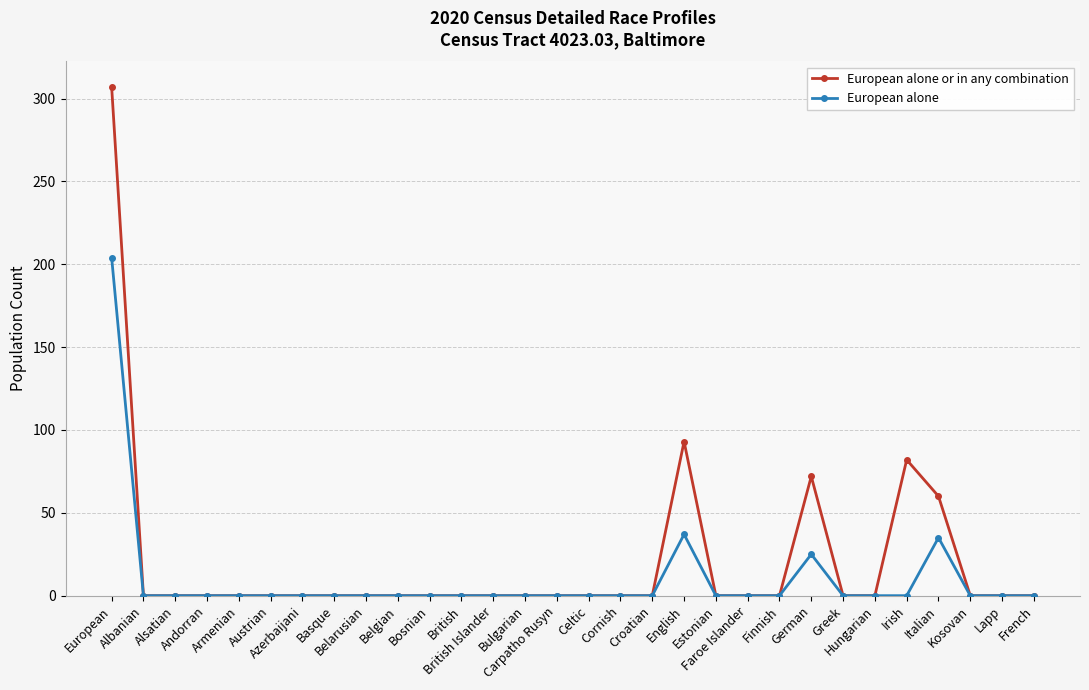

Reading left to right, extract all data points from this chart.

European alone or in any combination: 307	0	0	0	0	0	0	0	0	0	0	0	0	0	0	0	0	0	93	0	0	0	72	0	0	82	60	0	0	0
European alone: 204	0	0	0	0	0	0	0	0	0	0	0	0	0	0	0	0	0	37	0	0	0	25	0	0	0	35	0	0	0